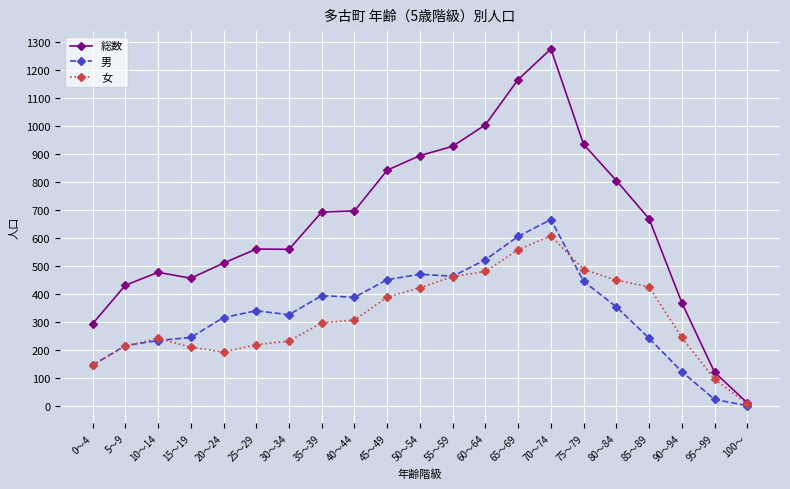

Which series has the largest total across all categories?

総数